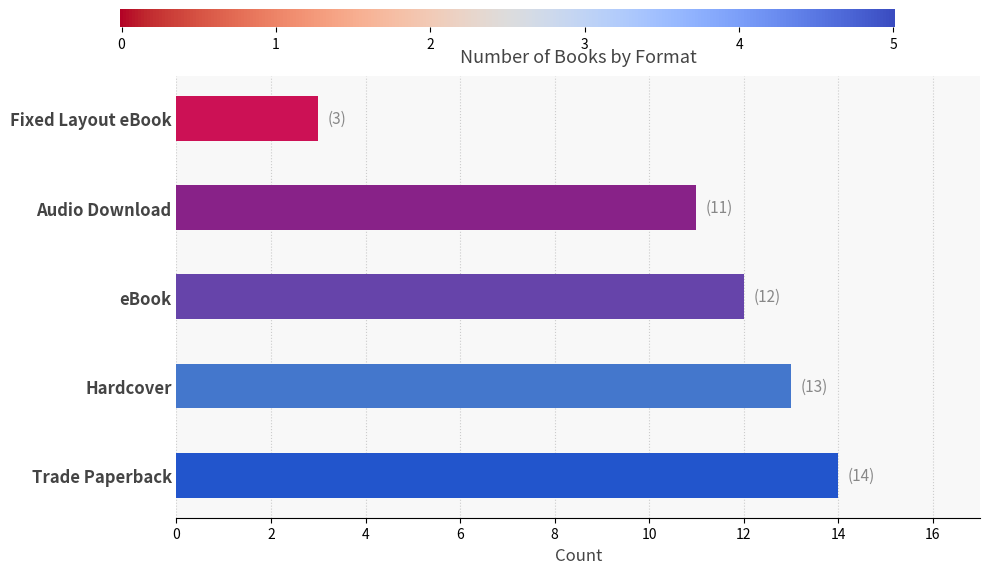

Is it true that the value at Fixed Layout eBook is 3?

True